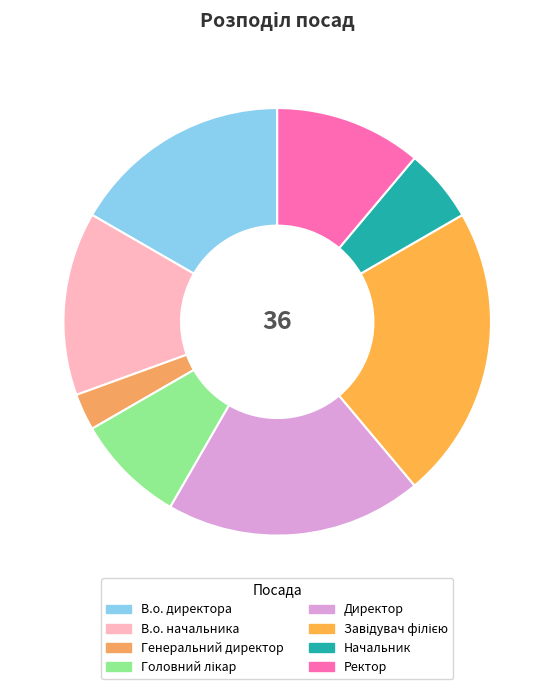

How many slices are in this pie chart?

8